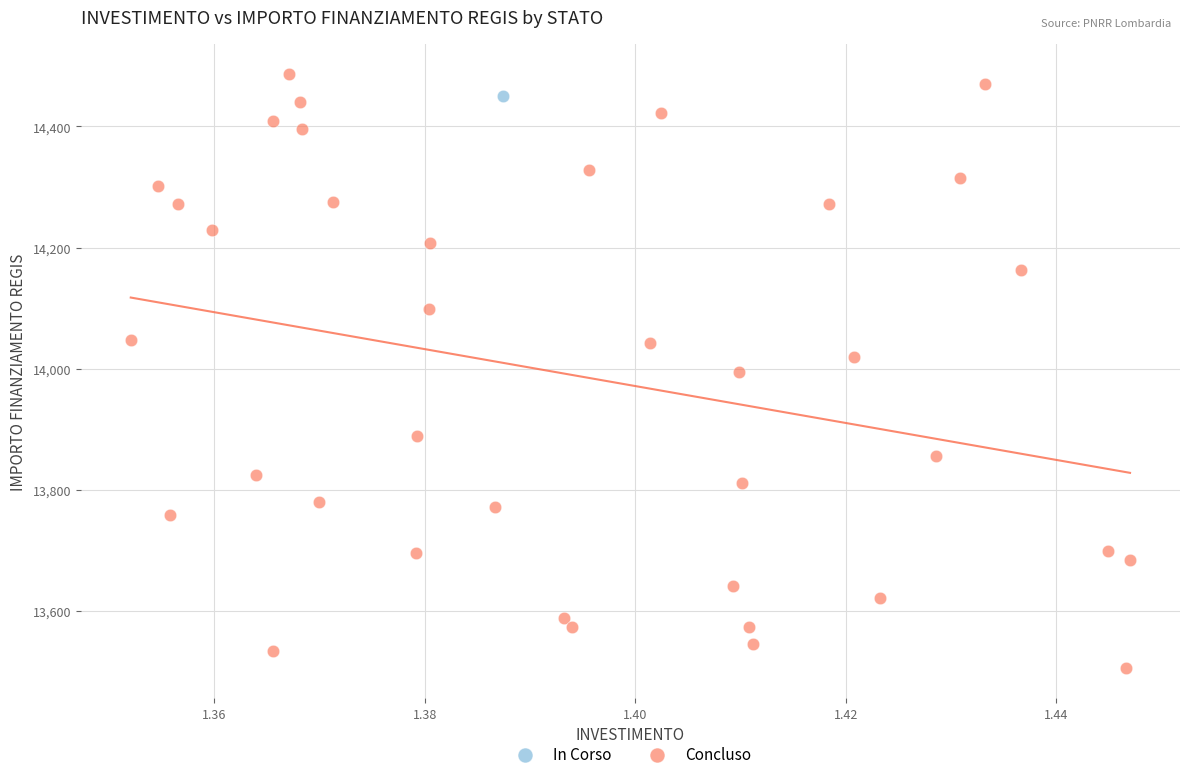

What are all the series names shown in the legend?

In Corso, Concluso